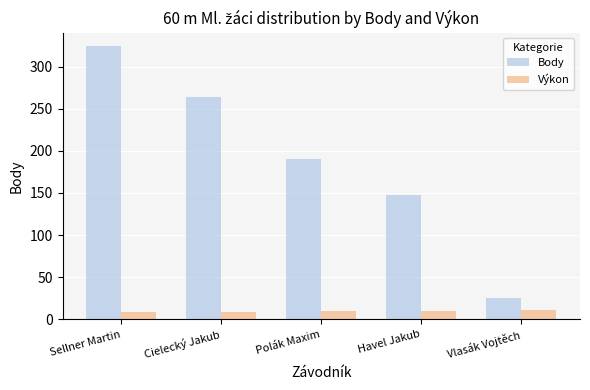

Count the number of data series in this chart.

2